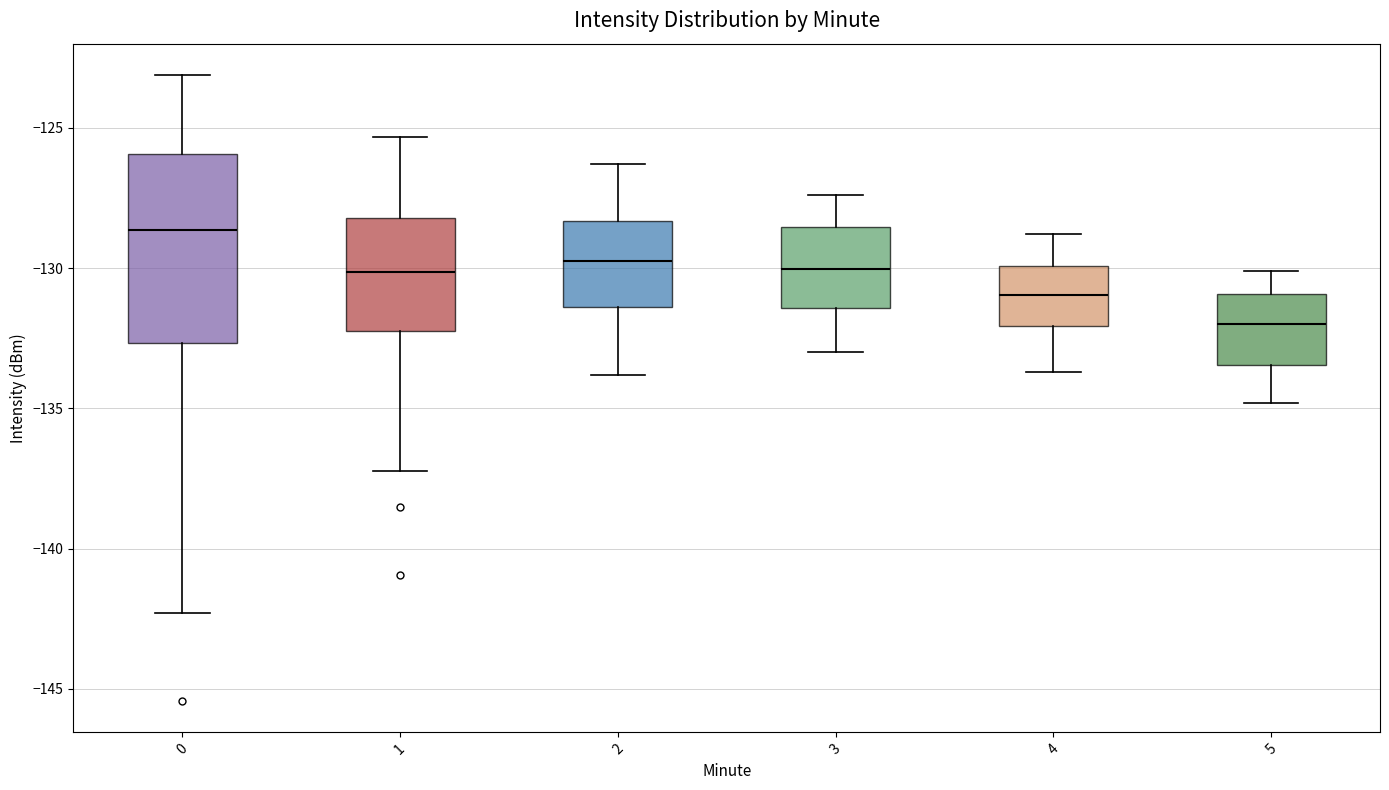

Where is the lower edge of the box at x = 0 on the y-axis? The values are not printed on the chart, so give them approximately, as read against the axis.

-132.5